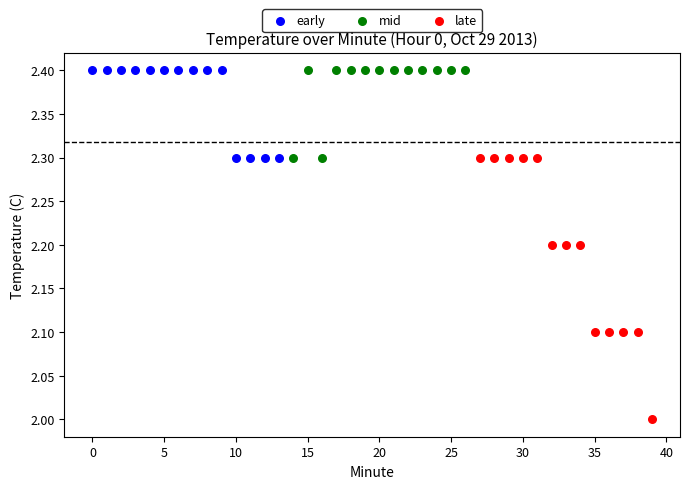

Which series has the widest spread of Y values?

late